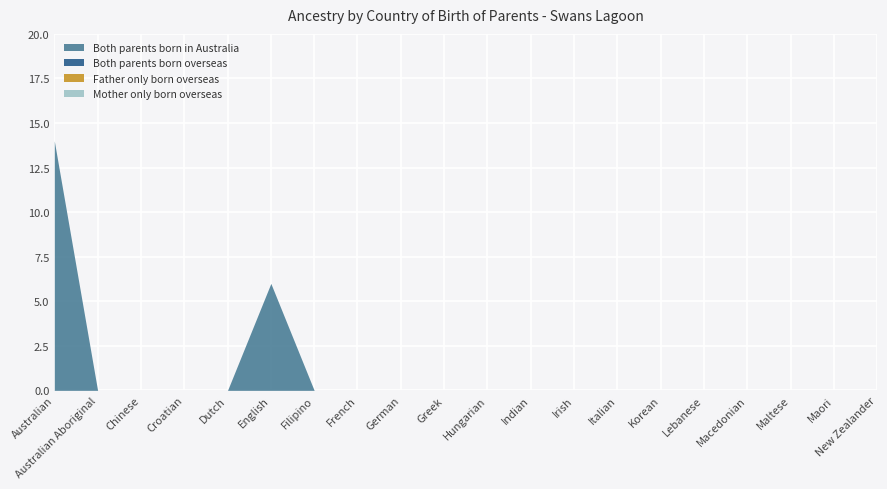

True or false: Mother only born overseas and Both parents born in Australia cross at least once.

False